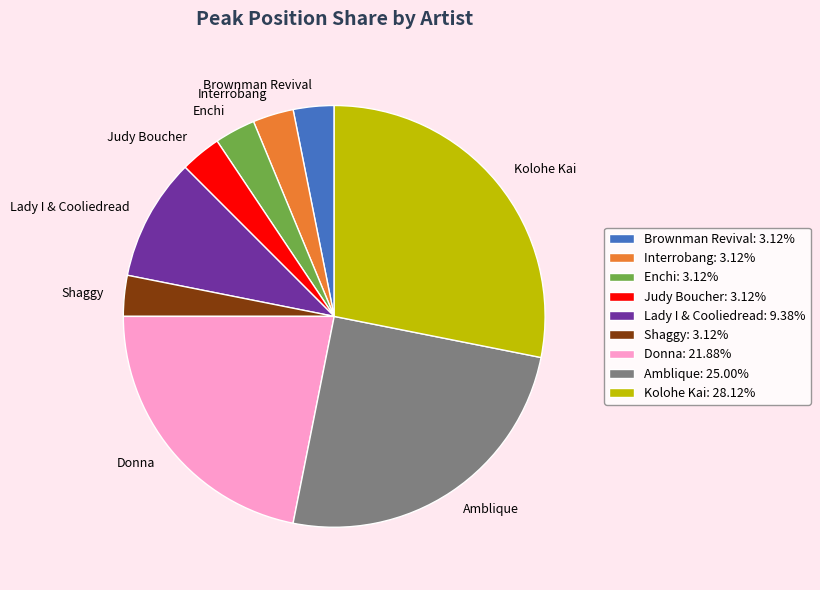

Which category has the biggest portion of the pie?

Kolohe Kai